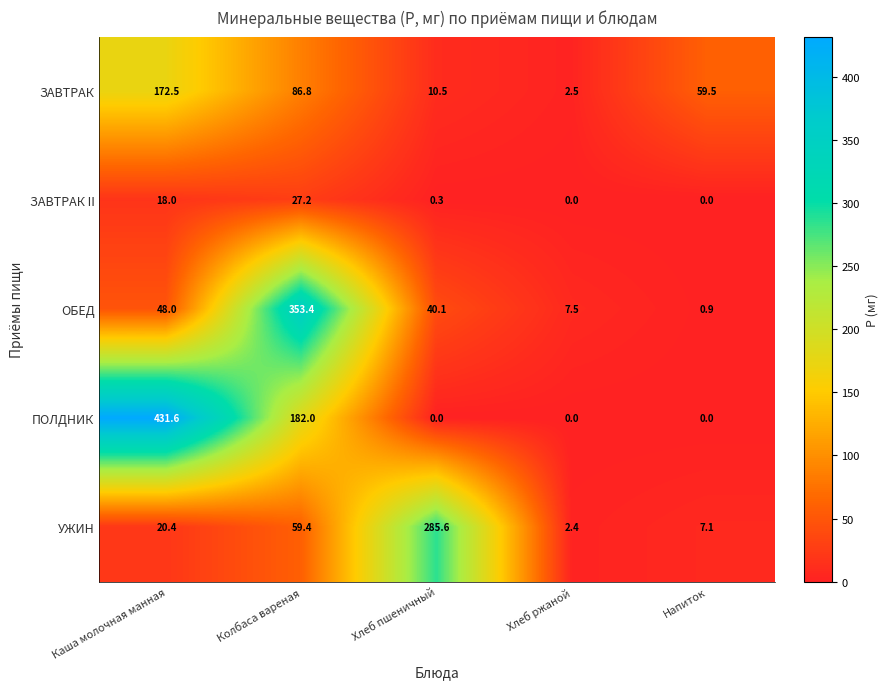

What is the difference between the second highest and second lowest values in the ЗАВТРАК series?

76.3